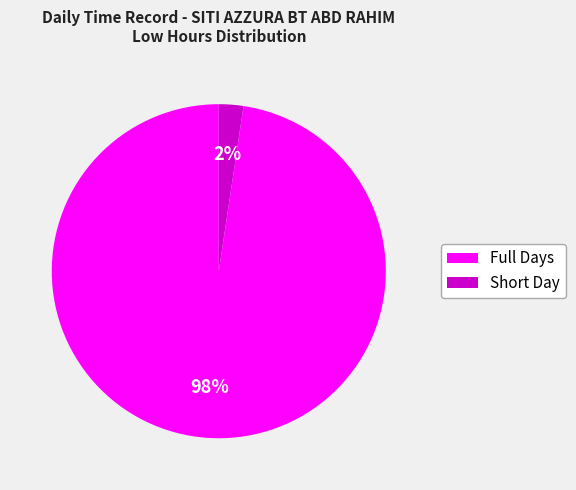

To the nearest percent, what is the average slice percentage?

50%